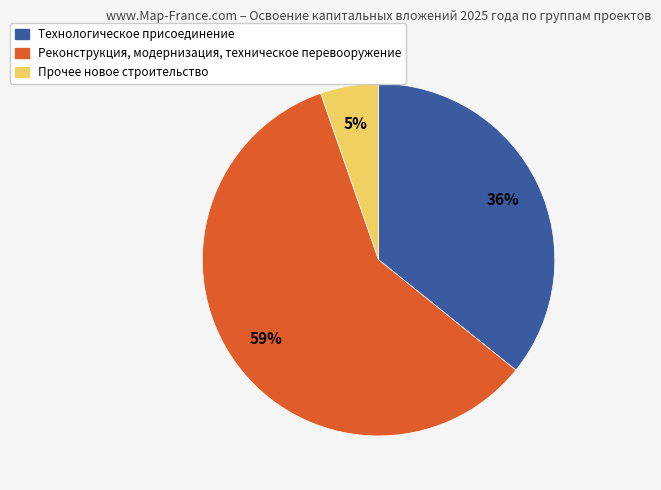

To the nearest percent, what is the combined percentage of Технологическое присоединение and Прочее новое строительство?

41%